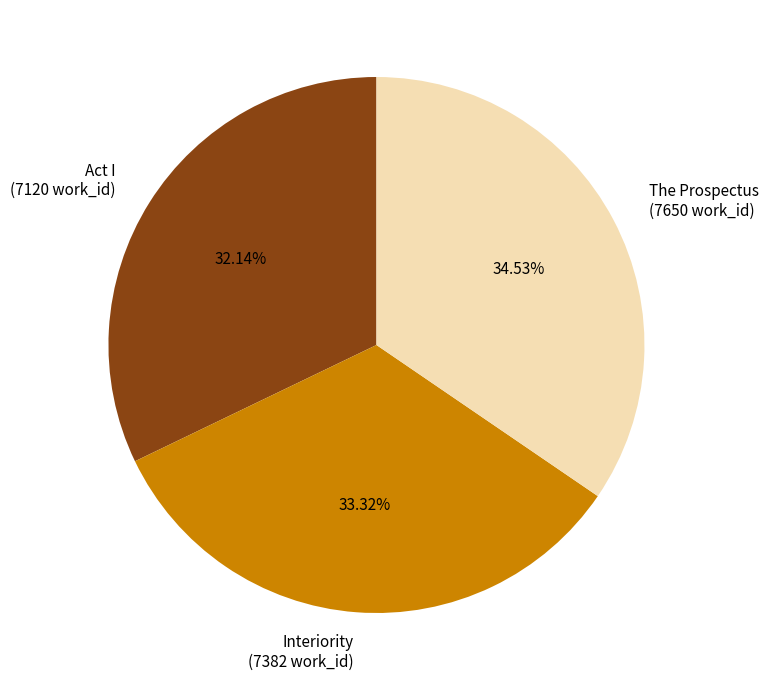

Which has a higher value, Act I (7120 work_id) or The Prospectus (7650 work_id)?

The Prospectus (7650 work_id)